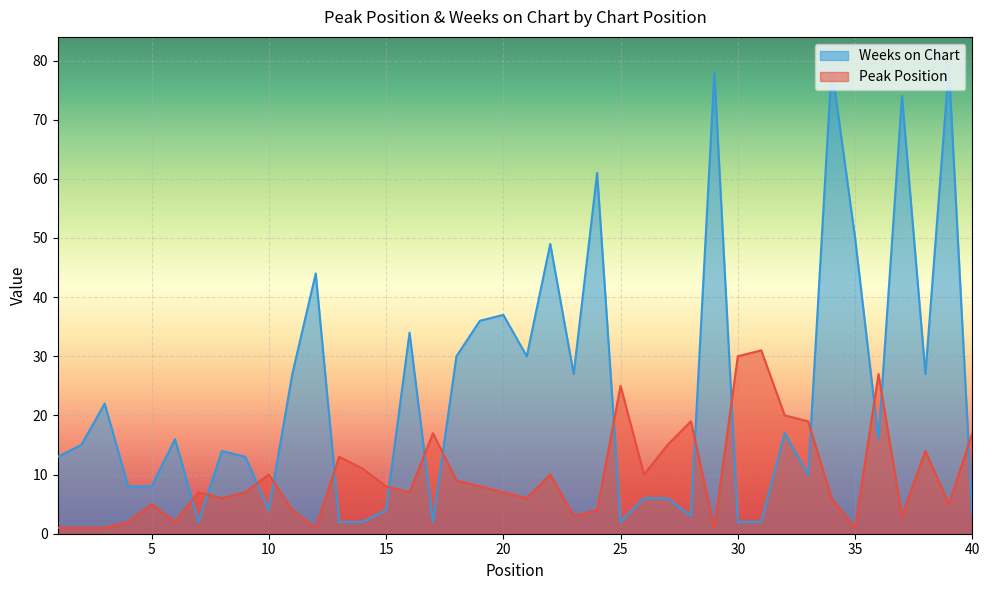

True or false: Weeks on Chart has a value of 2 at 31.

True